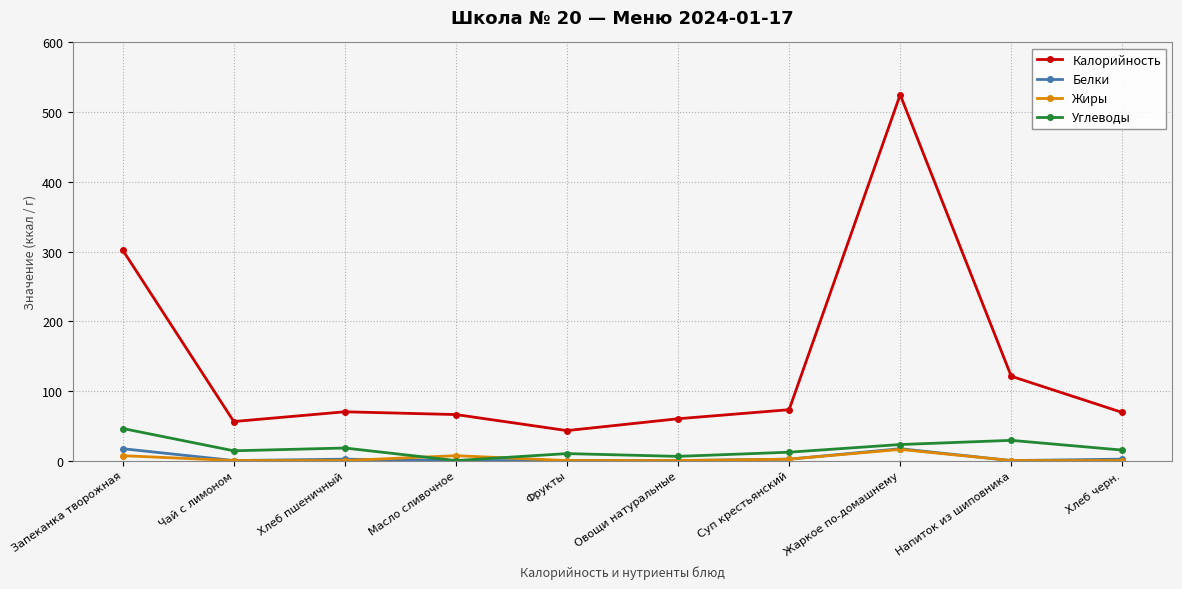

The Углеводы series shows 15 at Хлеб черн.. True or false?

True